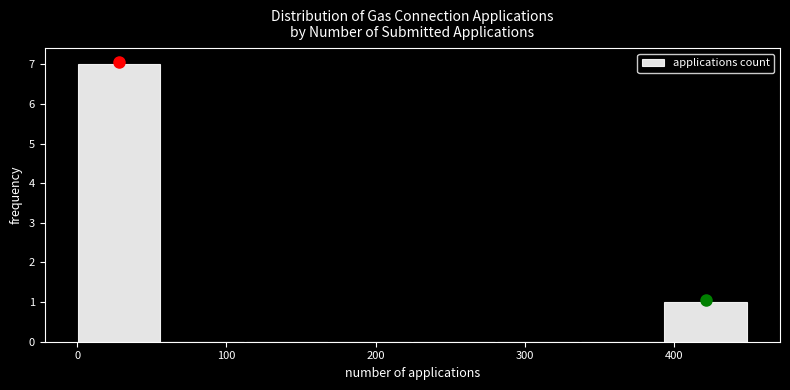

Which range on the x-axis has the tallest bar?

0 to 60